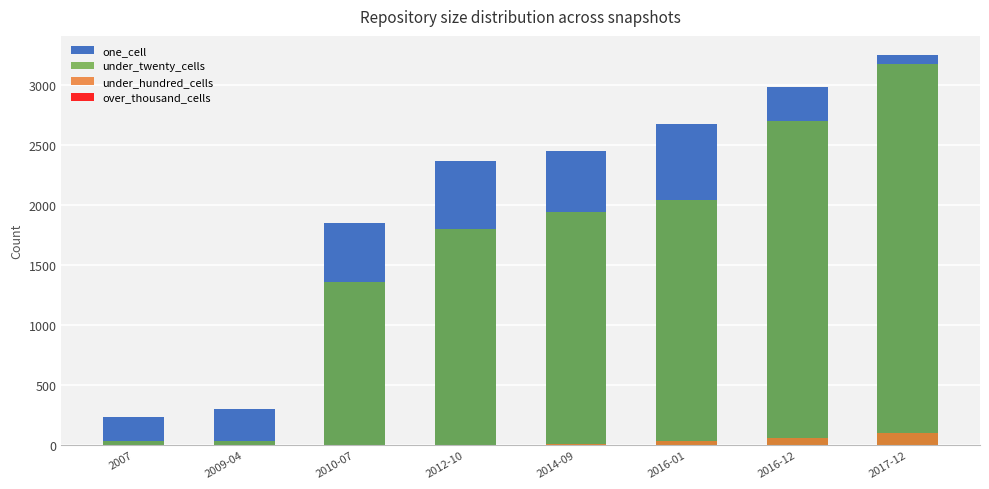

How many bars are there in total?

32